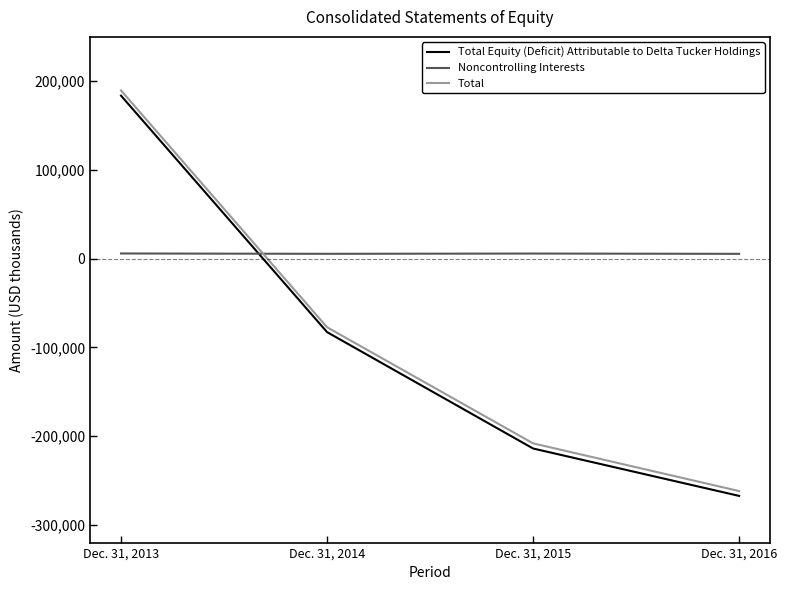

Is it true that Total equals -261937 at Dec. 31, 2016?

True